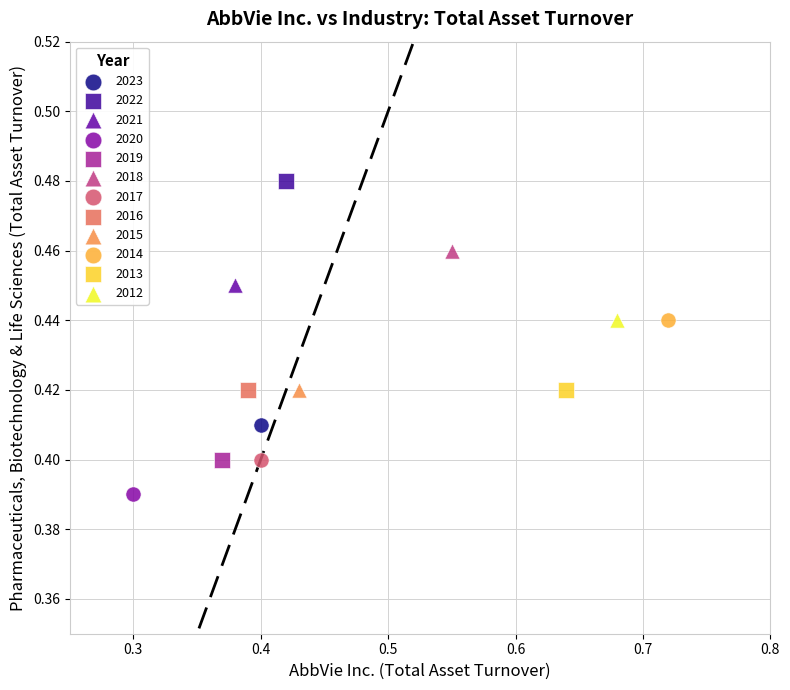

What are all the series names shown in the legend?

2023, 2022, 2021, 2020, 2019, 2018, 2017, 2016, 2015, 2014, 2013, 2012